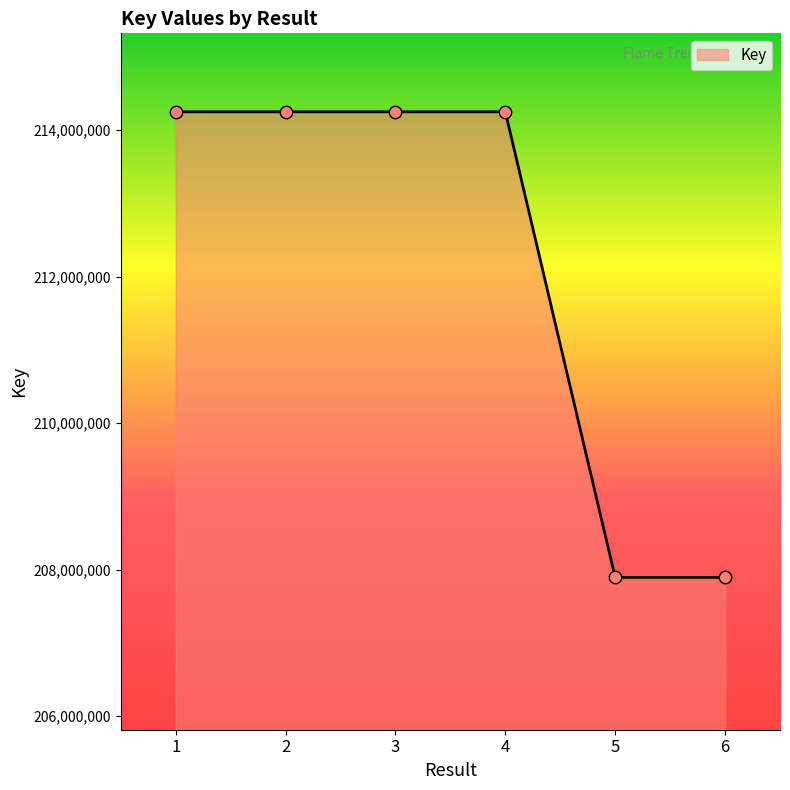

What is the ratio of the value at 6 to the value at 5?

1.0